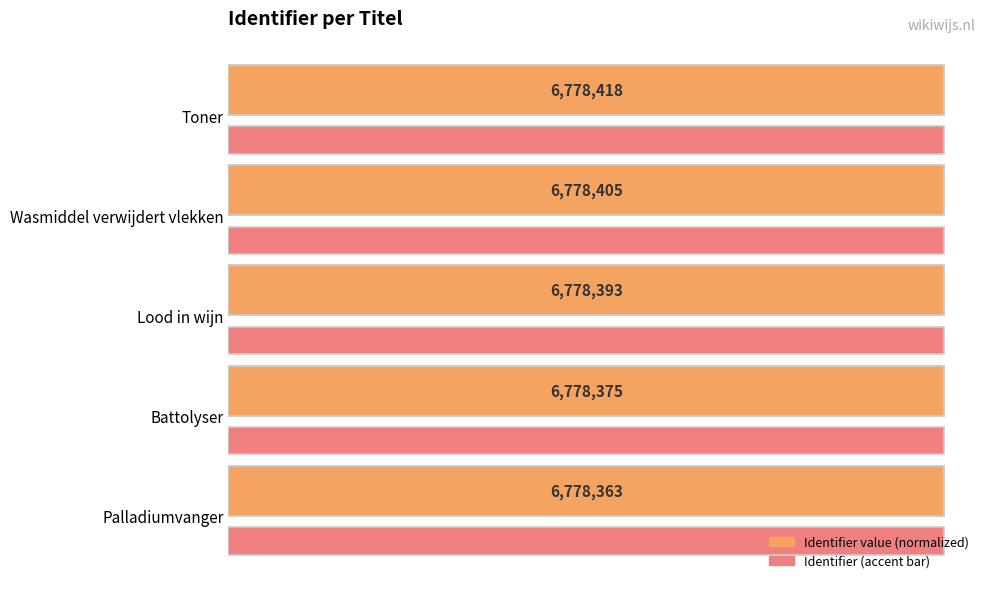

What is the value of the Identifier (max accent) bar at the 1st from the left?

1.0